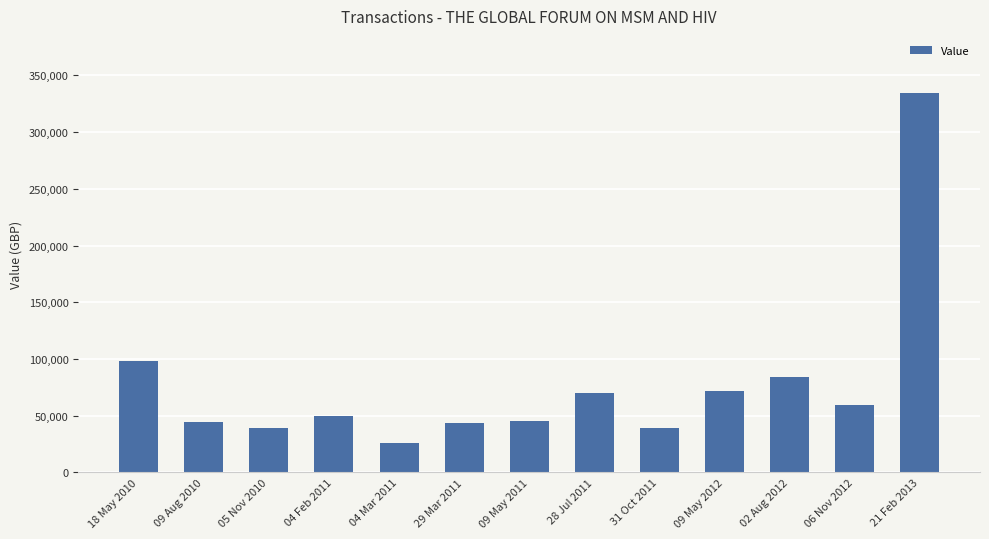

What is the difference between the maximum and minimum values?

308969